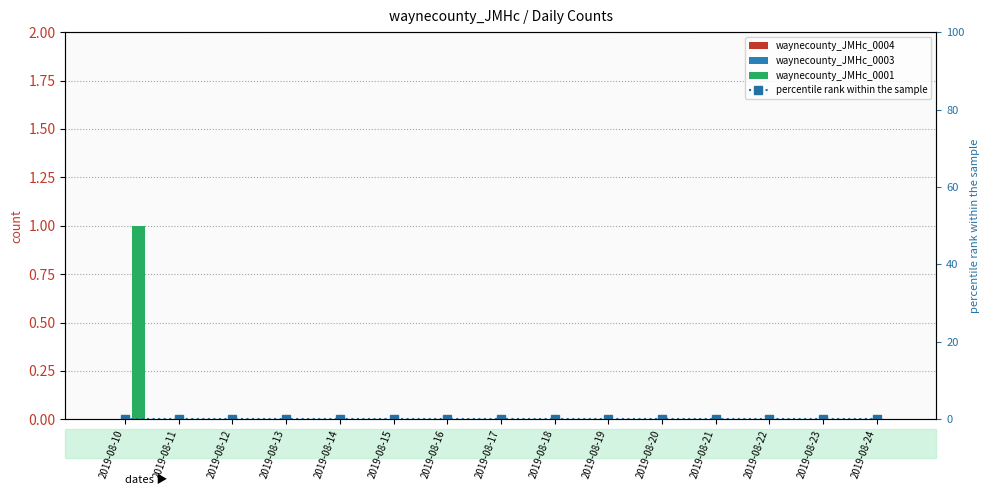

How many series are shown in this chart?

4